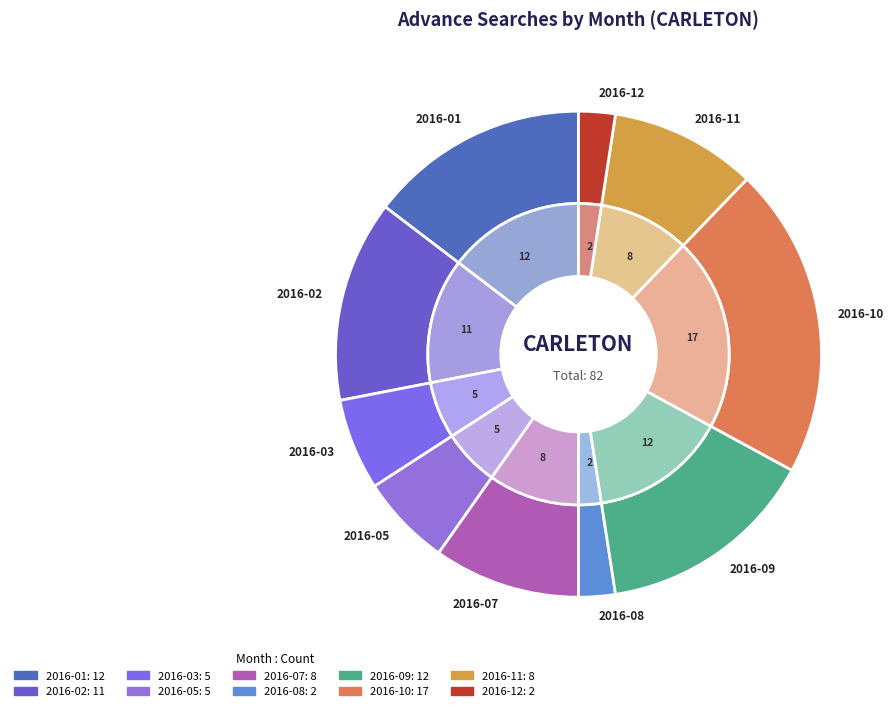

To the nearest percent, what is the average slice percentage?

10%